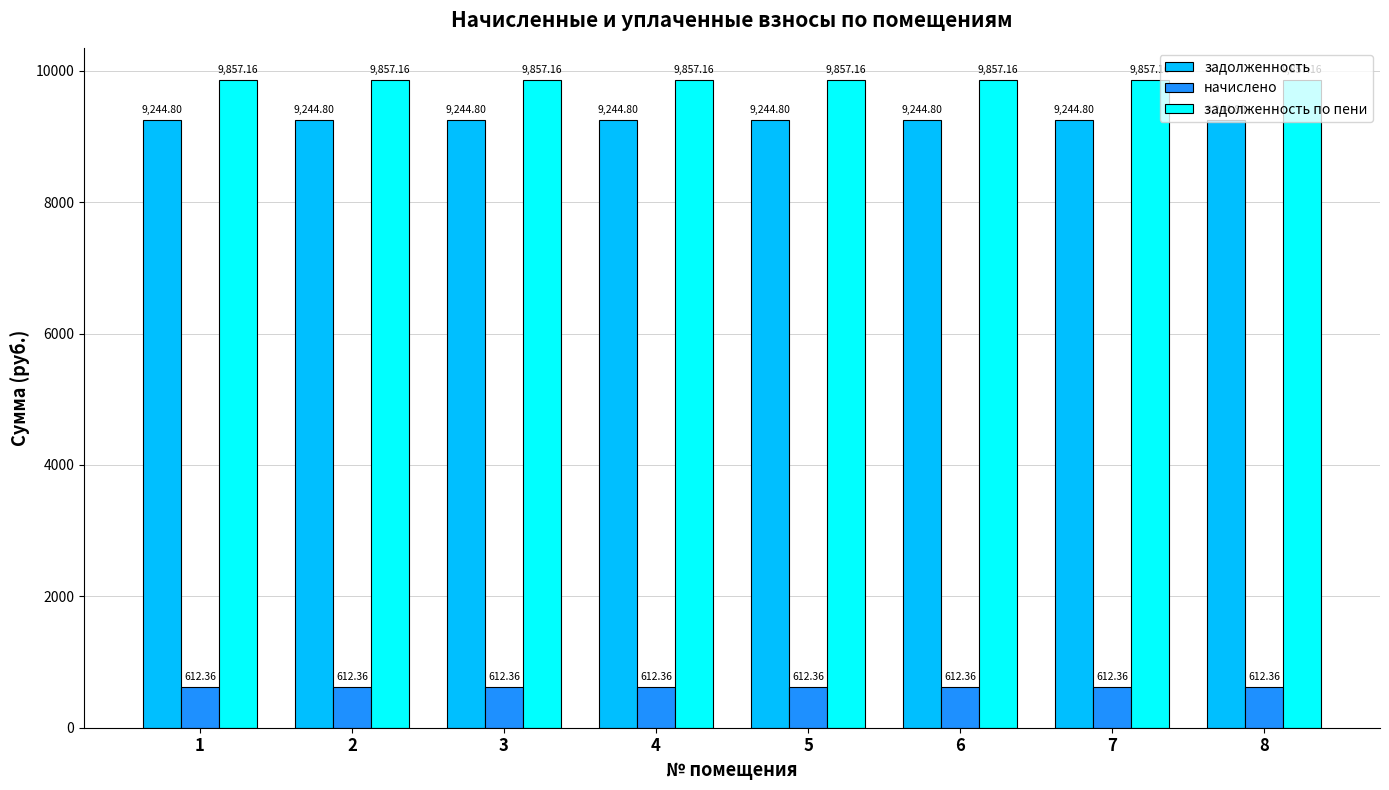

Reading right to left, extract all data points from this chart.

задолженность: 8=9244.8	7=9244.8	6=9244.8	5=9244.8	4=9244.8	3=9244.8	2=9244.8	1=9244.8
начислено: 8=612.4	7=612.4	6=612.4	5=612.4	4=612.4	3=612.4	2=612.4	1=612.4
задолженность по пени: 8=9857.2	7=9857.2	6=9857.2	5=9857.2	4=9857.2	3=9857.2	2=9857.2	1=9857.2